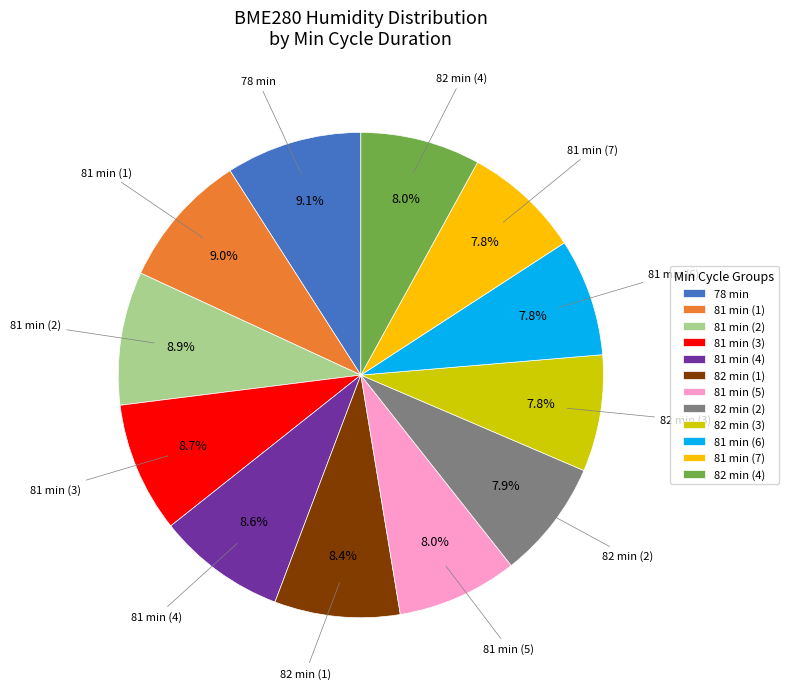

Combined, what portion of the pie is 81 min (1) and 82 min (1)?

17.4%